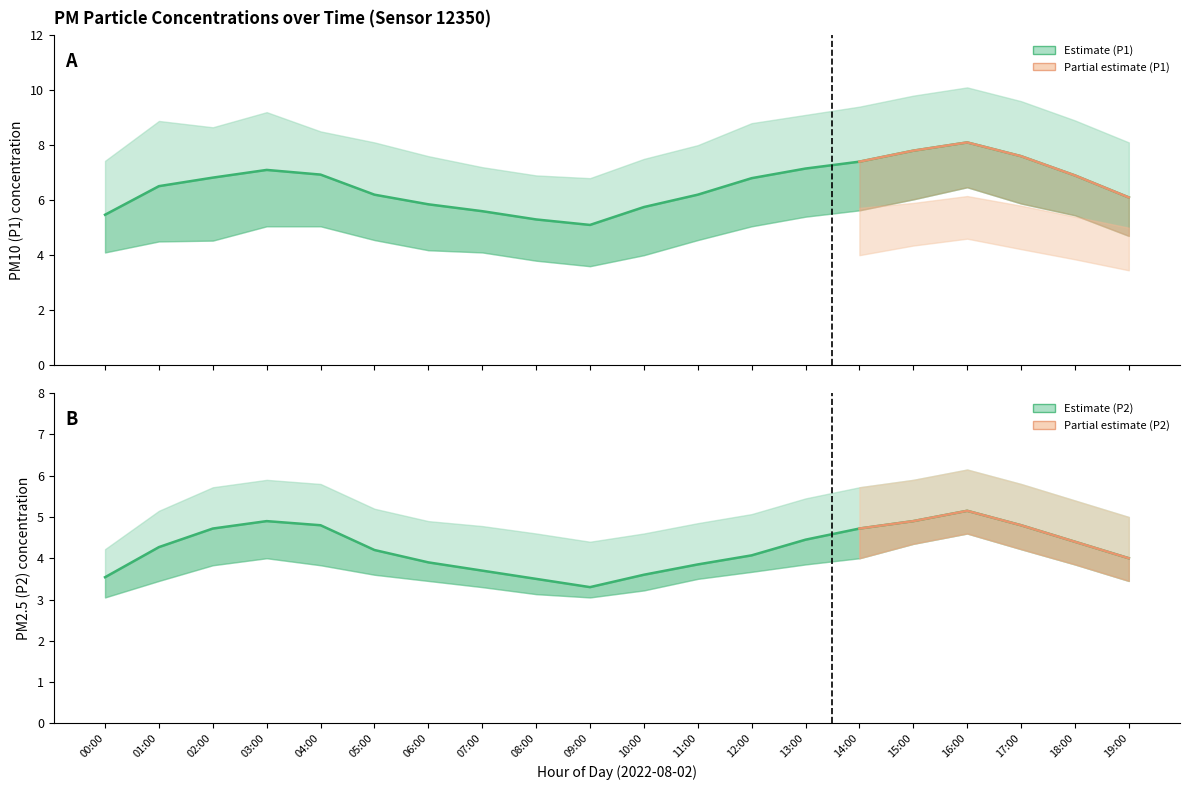

What is the label of the 10th point from the right?

10:00